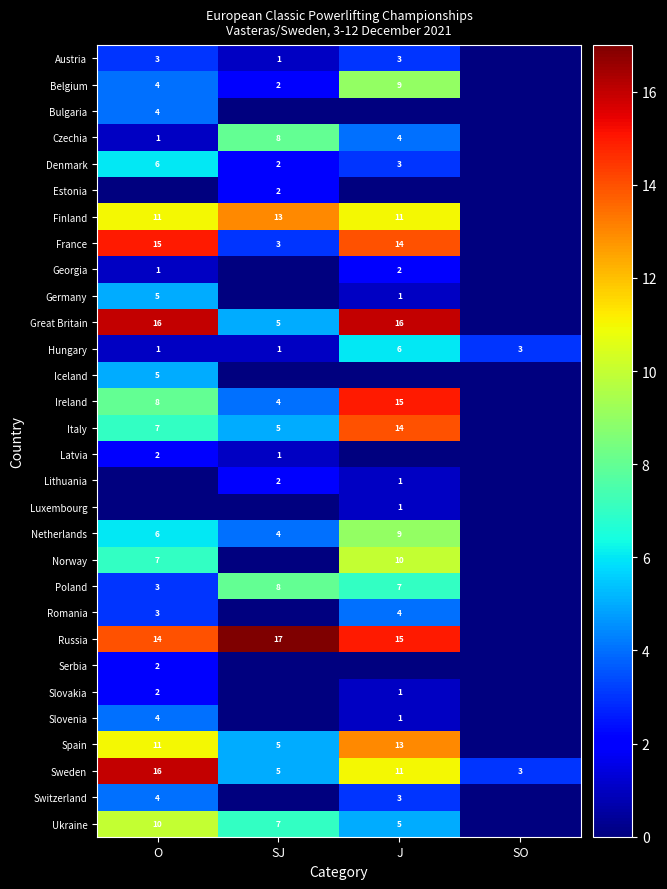

Is the value of Netherlands at SJ greater than the value of Italy at SJ?

No